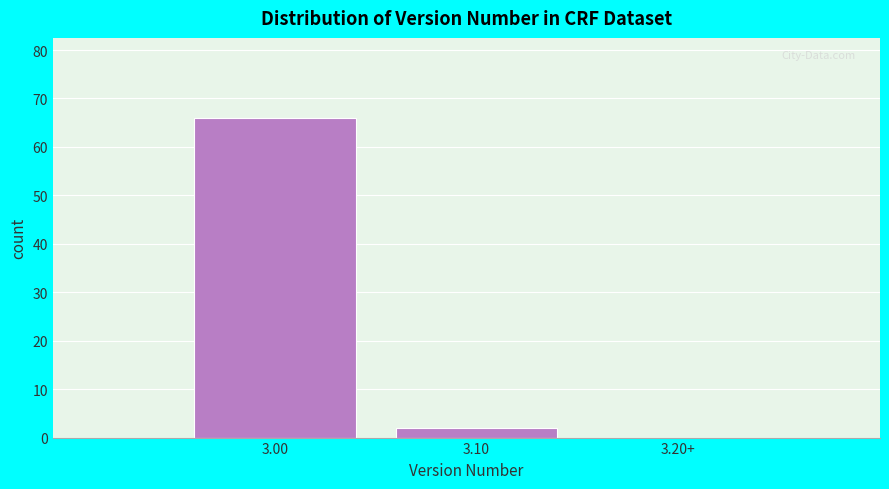

Reading right to left, list all the values displayed in this chart.

3.20+=0	3.10=2	3.00=66